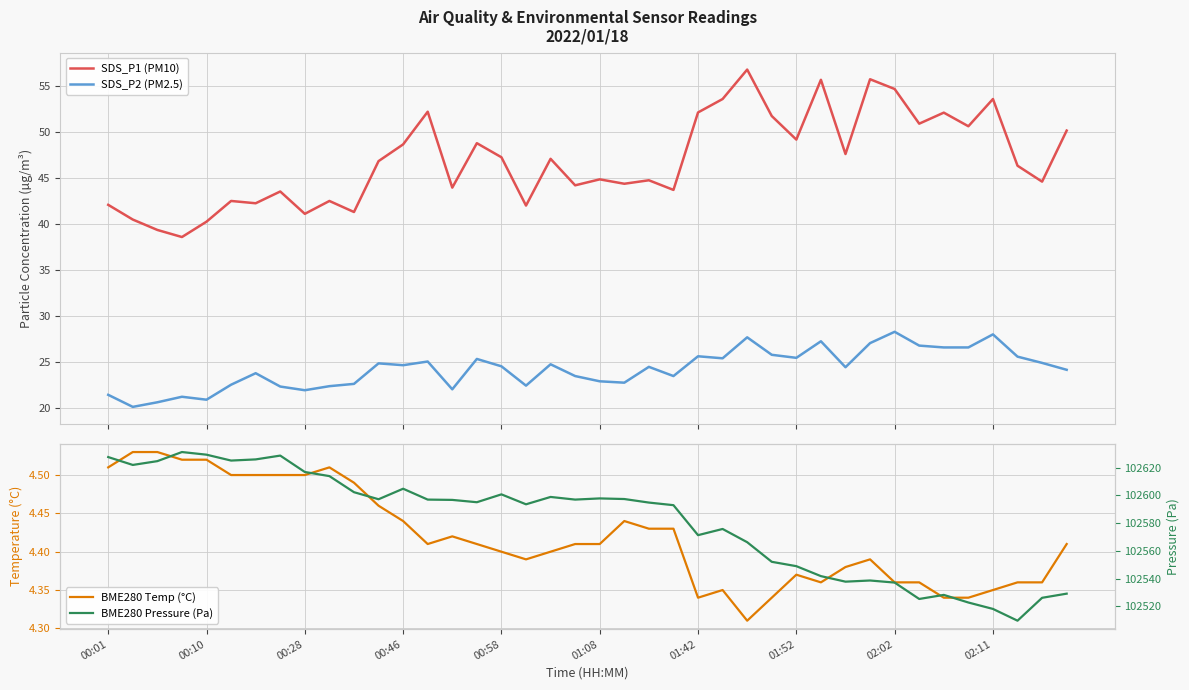

What is the maximum value for SDS_P2 (PM2.5)?

28.3